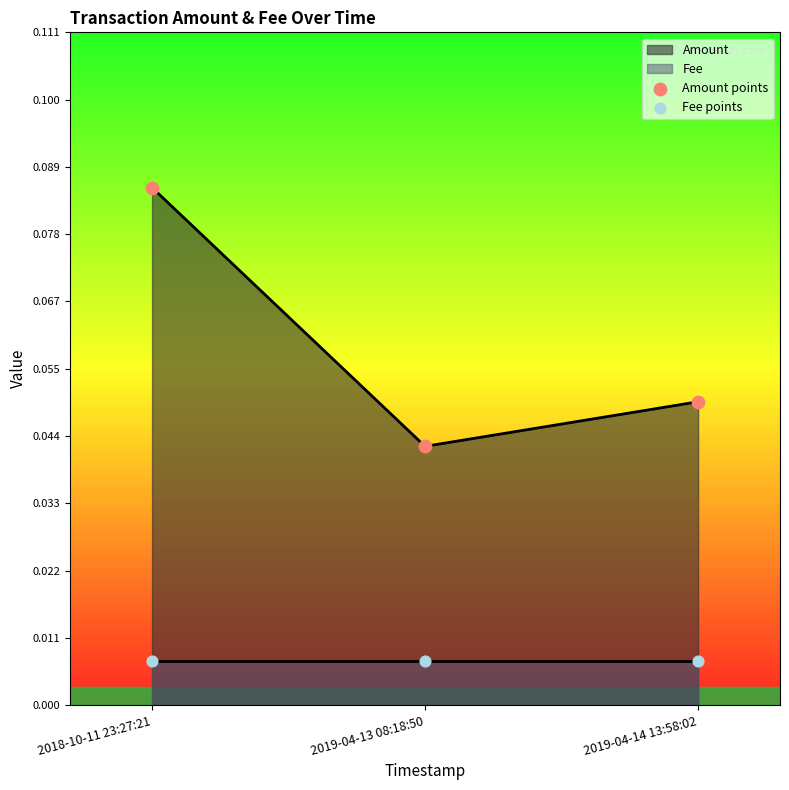

At which category is the sum across all series the highest?

2018-10-11 23:27:21